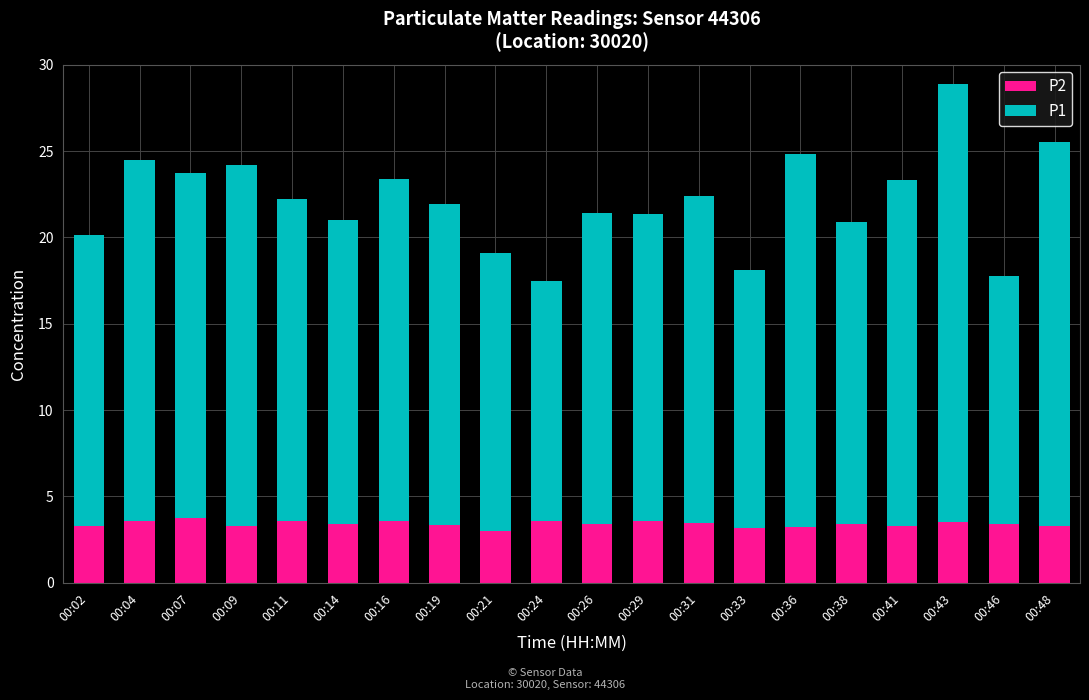

At which category is the sum across all series the highest?

00:43